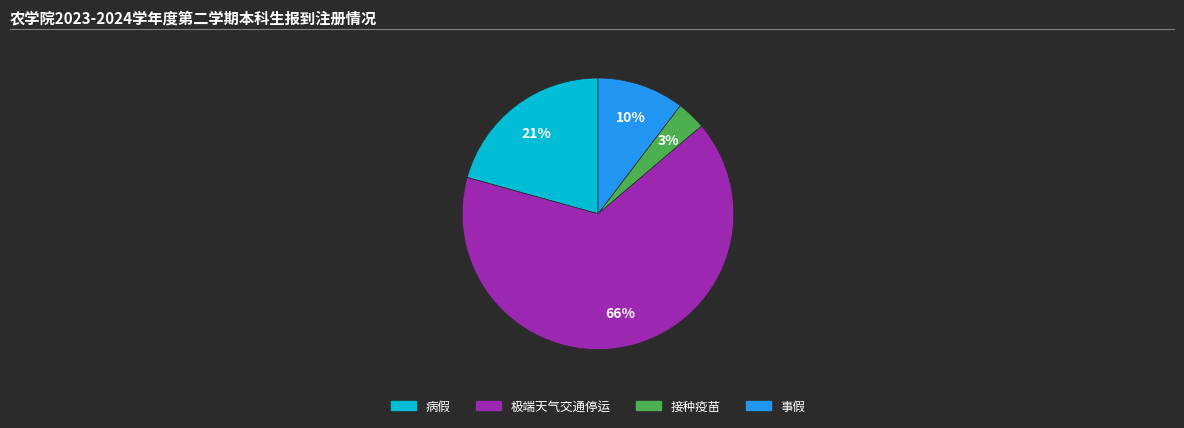

To the nearest percent, what portion does 极端天气交通停运 represent?

66%